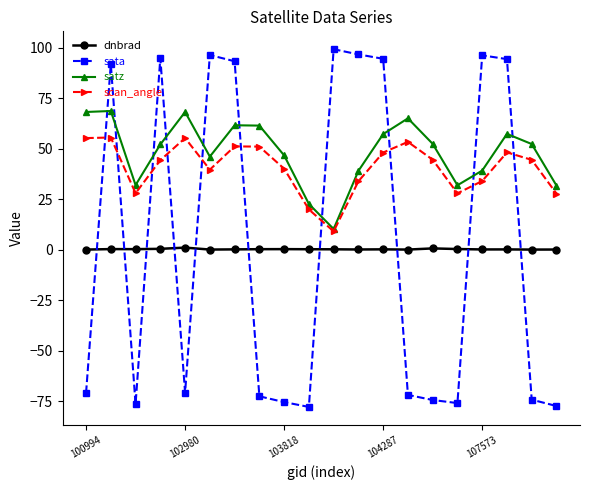

Rank the series by their maximum value, from lowest to highest.

dnbrad, scan_angle, satz, sata